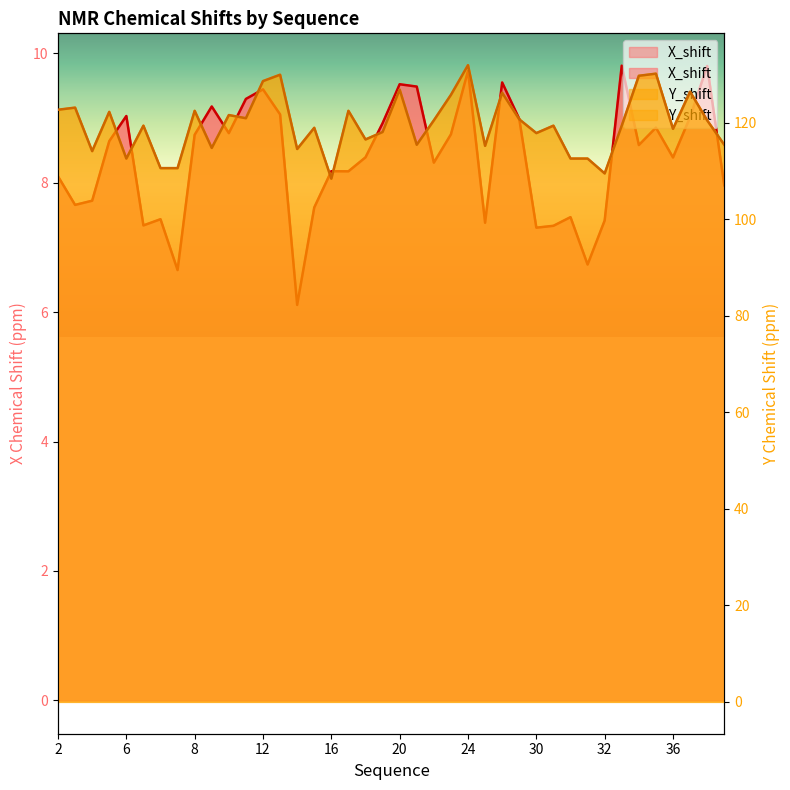

True or false: Y_shift and X_shift cross at least once.

False